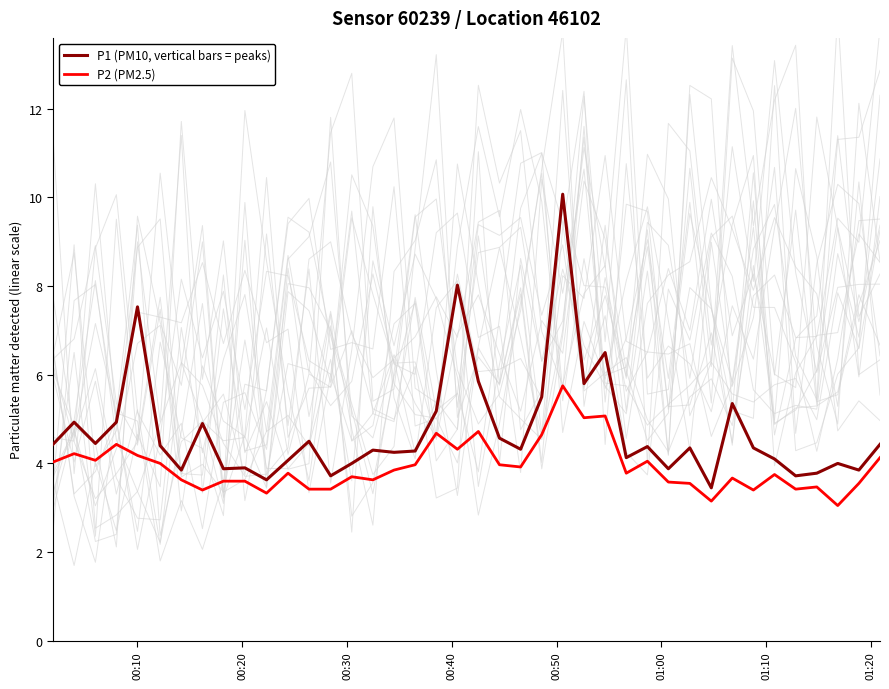

What are all the series names shown in the legend?

P1 (PM10, vertical bars = peaks), P2 (PM2.5)